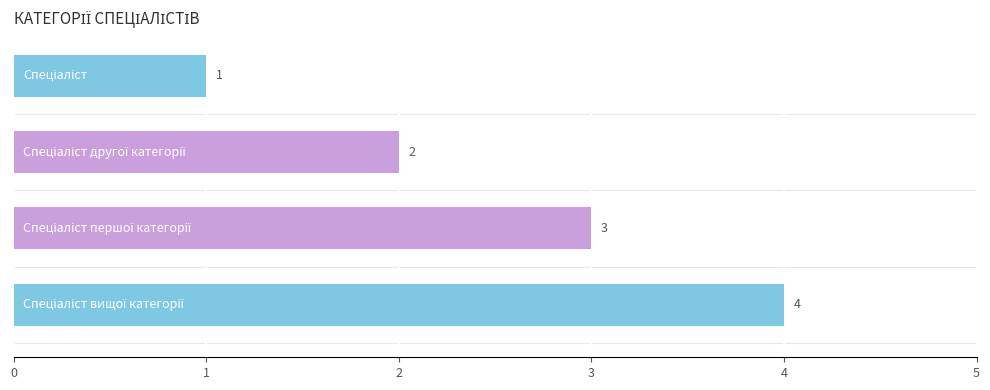

Does the chart contain stacked bars?

No